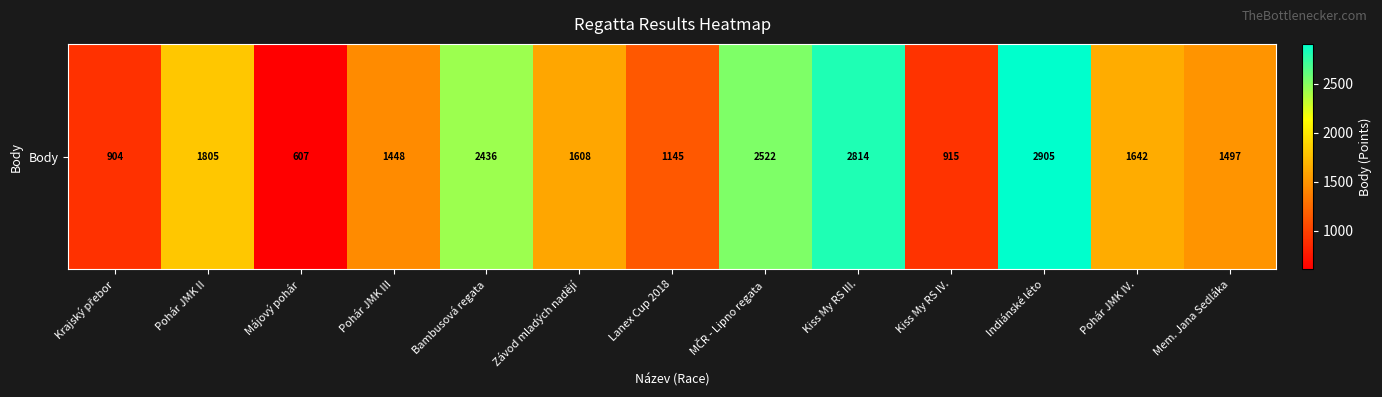

List the labels in order of value, smallest first.

Májový pohár, Krajský přebor, Kiss My RS IV., Lanex Cup 2018, Pohár JMK III, Mem. Jana Sedláka, Závod mladých nadějí, Pohár JMK IV., Pohár JMK II, Bambusová regata, MČR - Lipno regata, Kiss My RS III., Indiánské léto